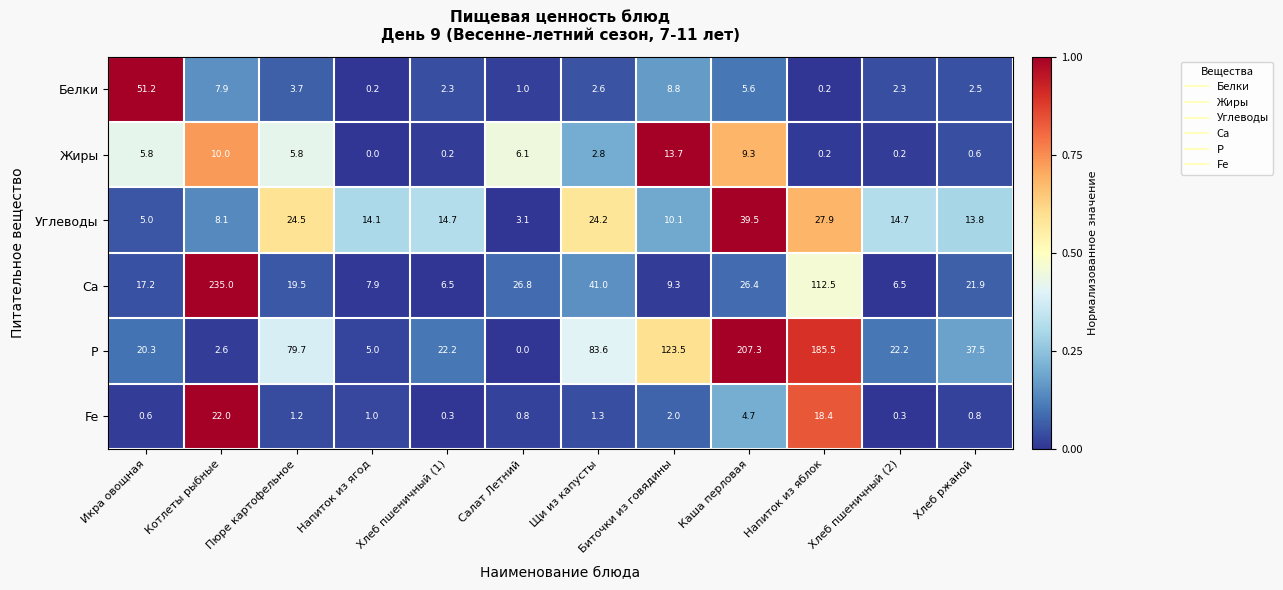

At which label does Белки reach its peak?

Икра овощная